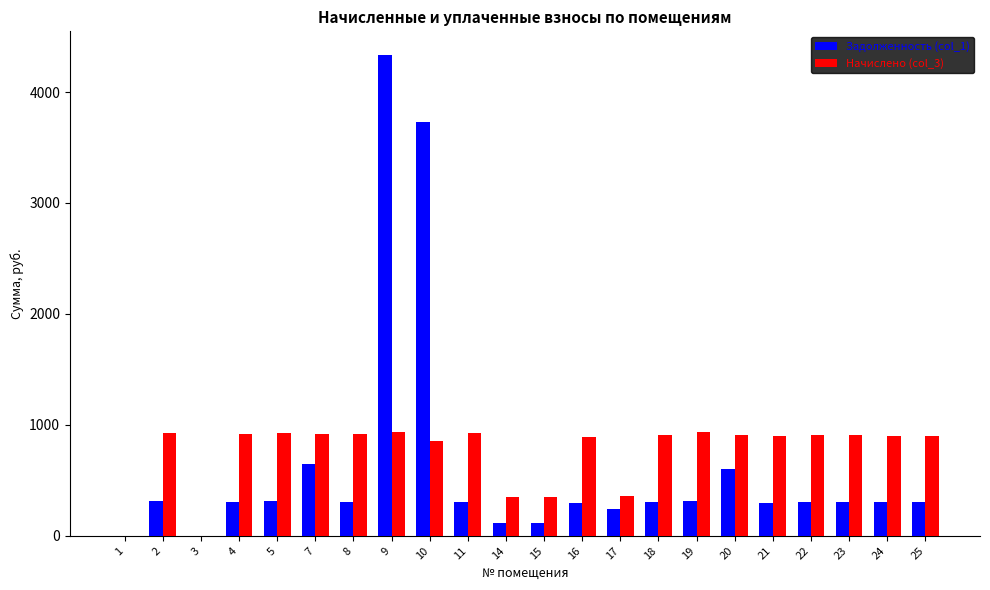

What is the total value across all series at 20?

1512.5